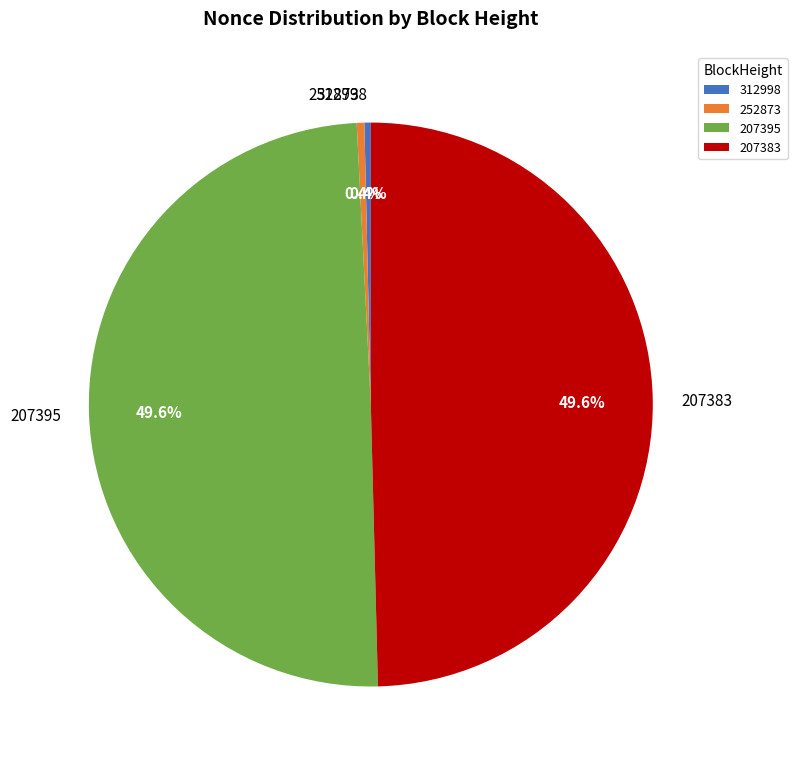

How much of the chart is everything except 252873?

99.6%